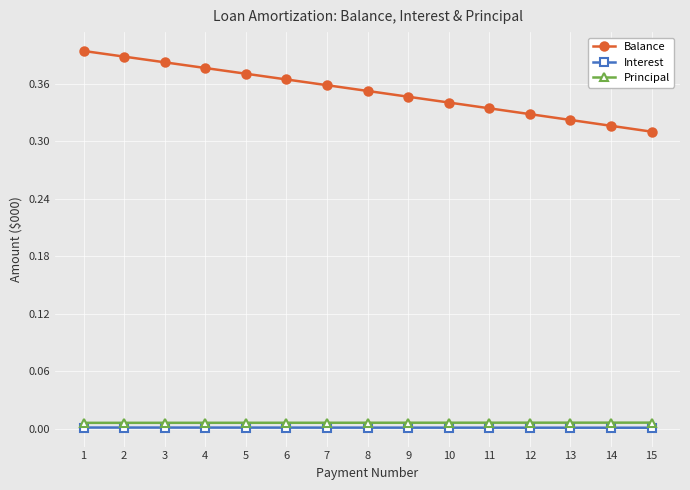

Which series changed the most between 9 and 11?

Balance